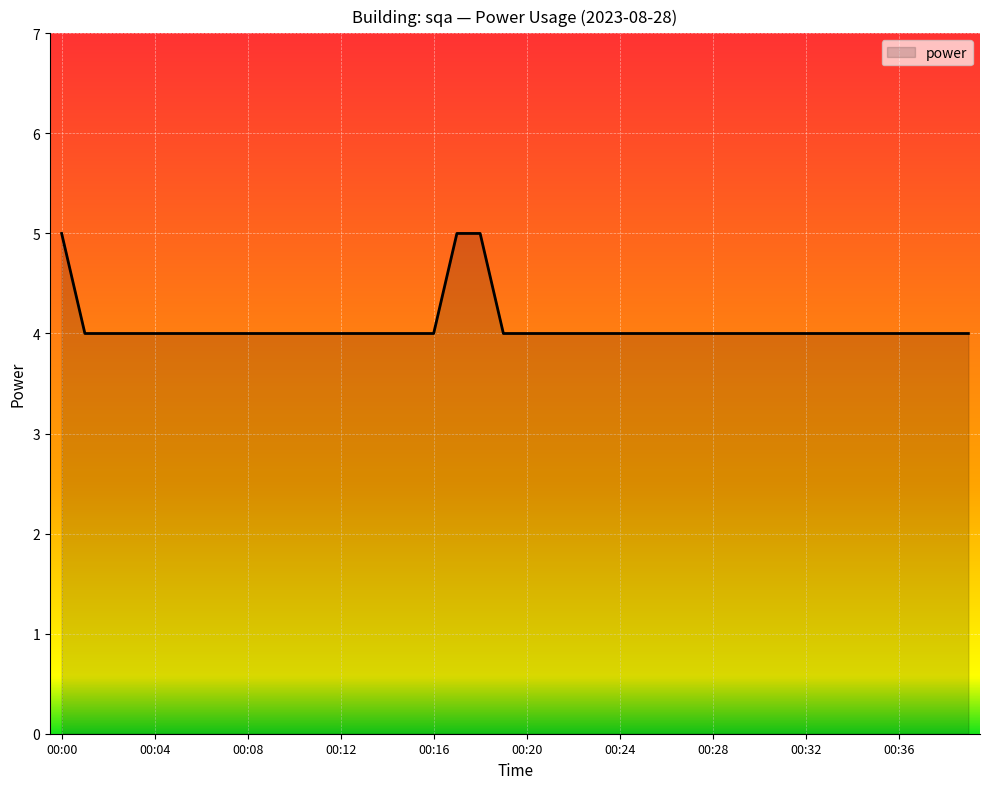

What is the maximum value shown in the chart?

5